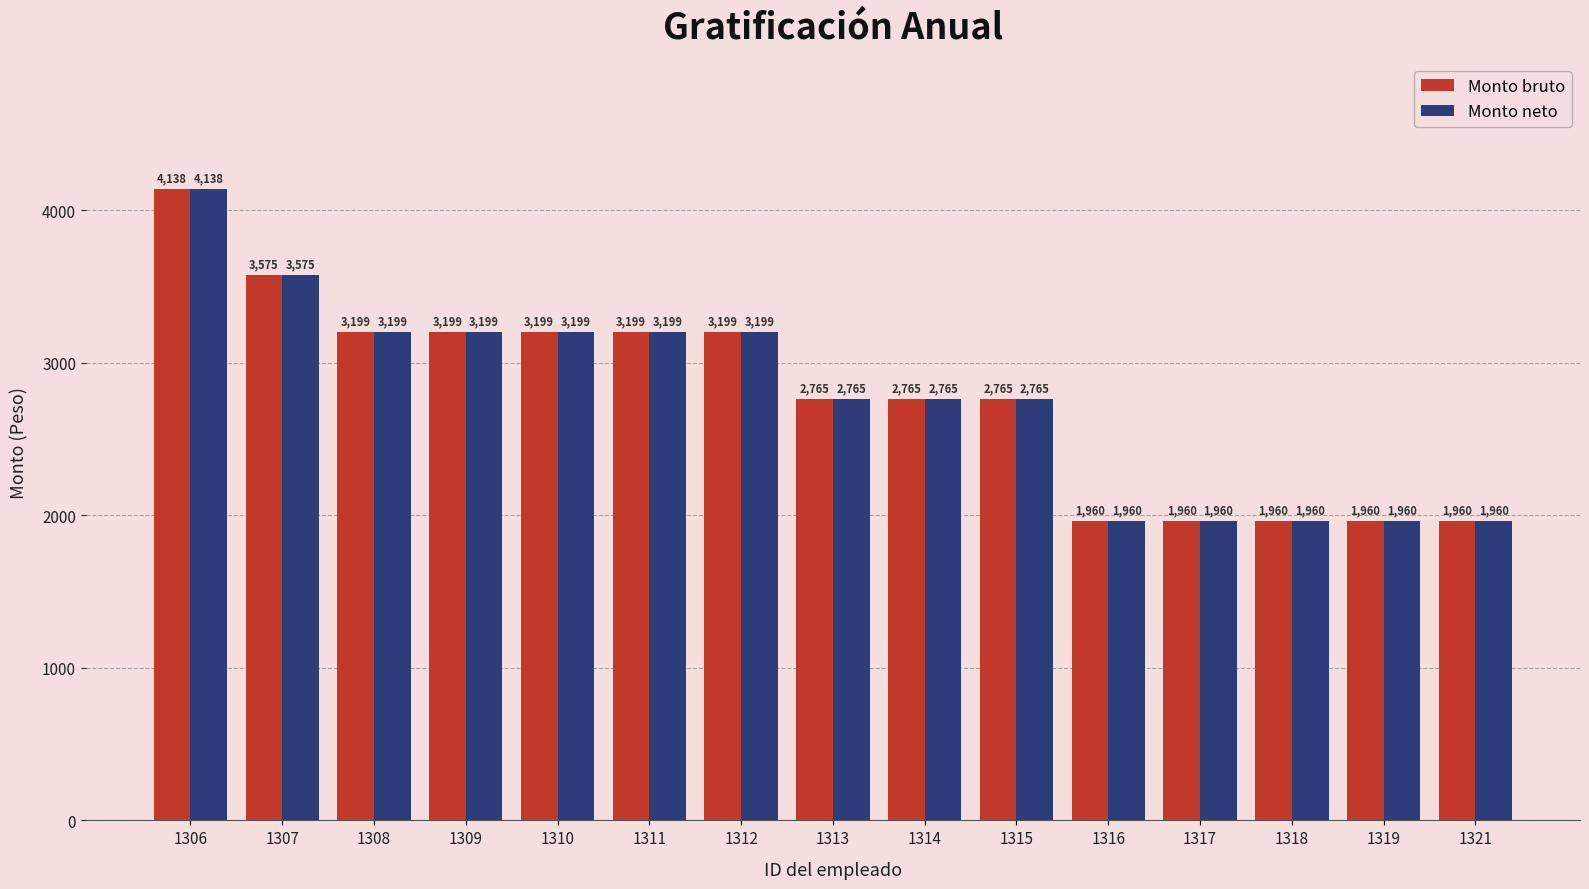

Is it true that Monto bruto equals 6901.8 at 1306?

False